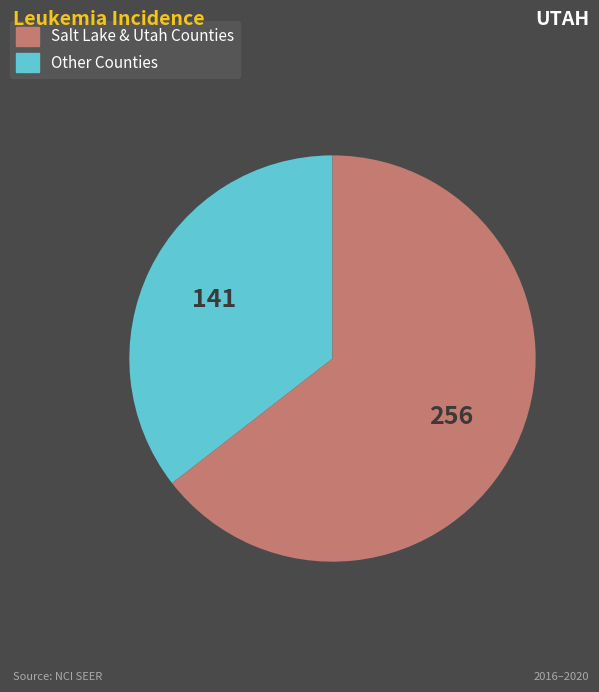

Is there any slice that represents more than half of the pie?

Yes